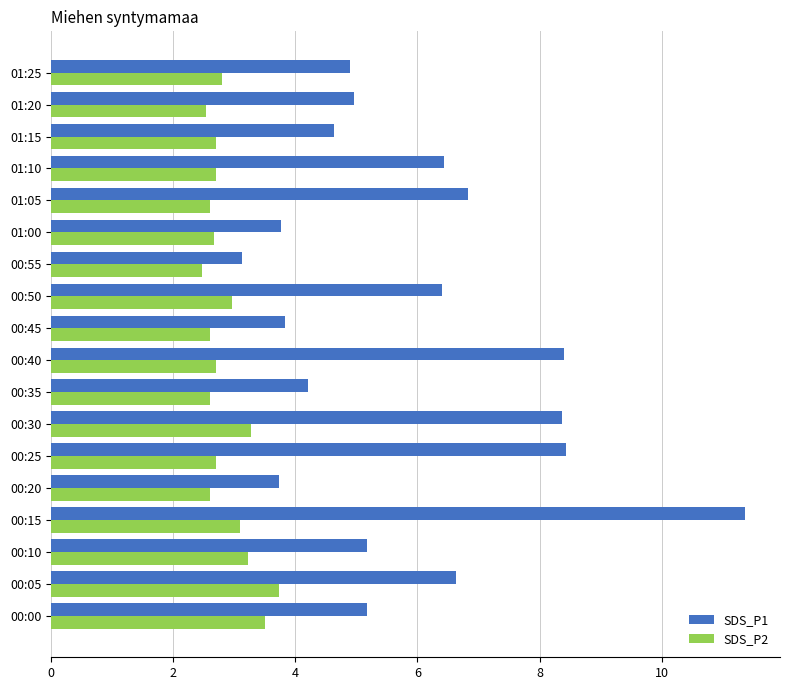

List the series in order of their overall mean, lowest first.

SDS_P2, SDS_P1